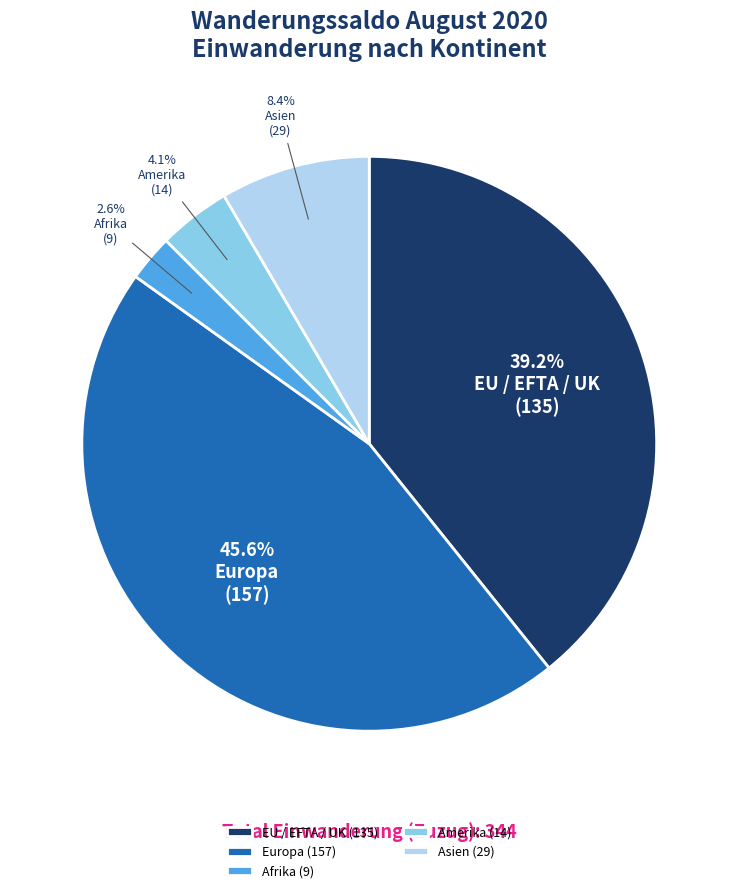

Rank the categories by value from highest to lowest.

Europa (157), EU / EFTA / UK (135), Asien (29), Amerika (14), Afrika (9)